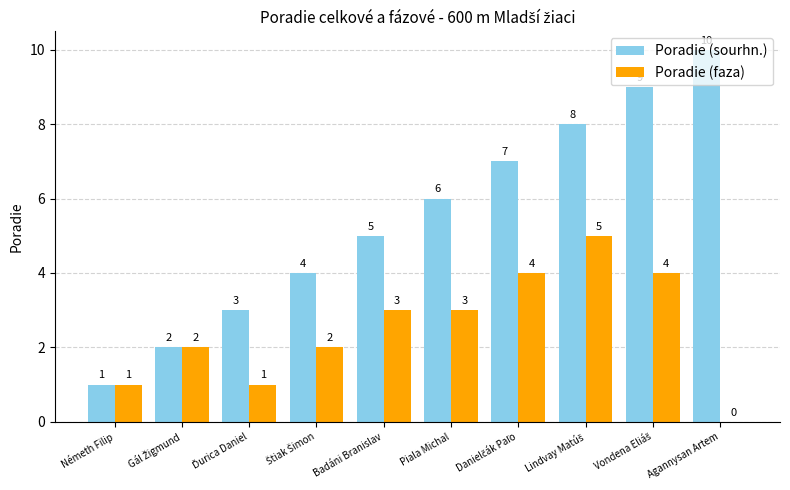

The Poradie (faza) series shows 1 at Németh Filip. True or false?

True